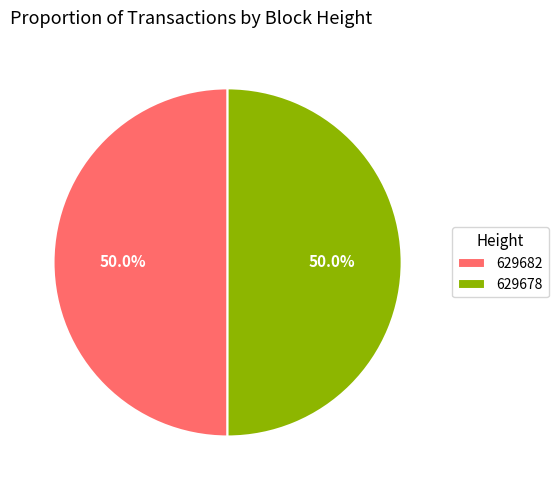

Is the sum of 629678 and 629682 greater than half?

Yes